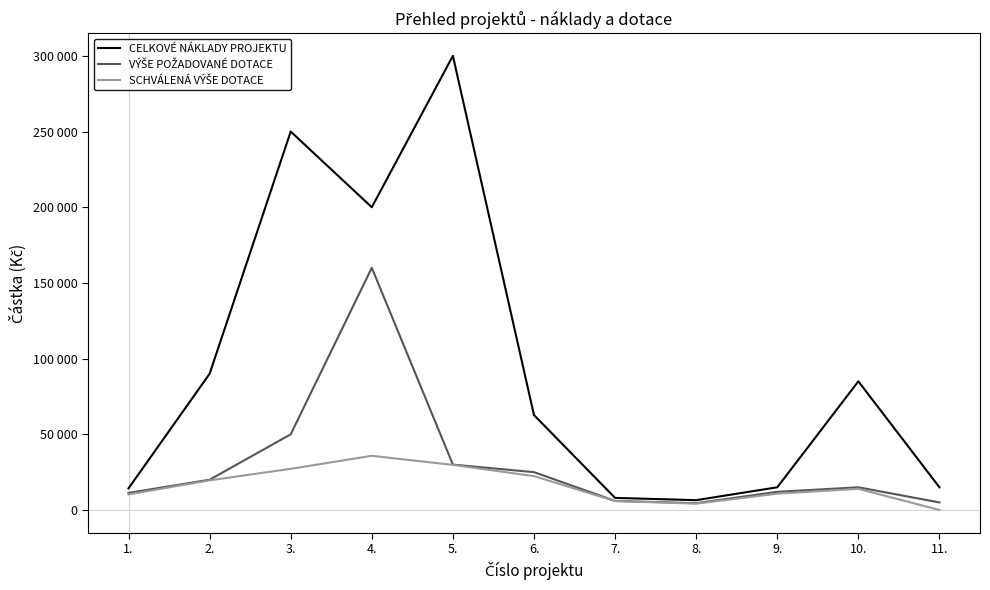

Reading right to left, extract all data points from this chart.

CELKOVÉ NÁKLADY PROJEKTU: 15000	85000	15000	6500	8000	62700	300000	200000	250000	90000	14300
VÝŠE POŽADOVANÉ DOTACE: 5000	15000	12000	4500	6000	25000	30000	160000	50000	20000	11300
SCHVÁLENÁ VÝŠE DOTACE: 0	14000	10800	4200	5900	22400	29800	35800	27200	19600	10300